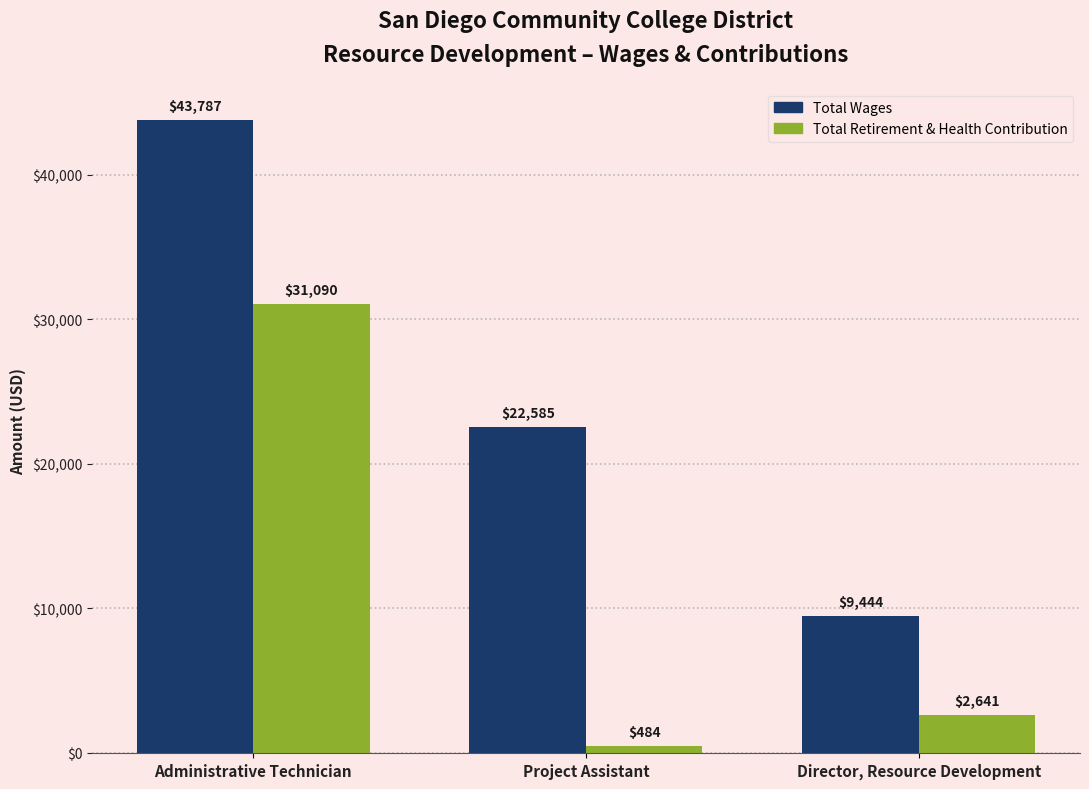

At which category is the sum across all series the highest?

Administrative Technician